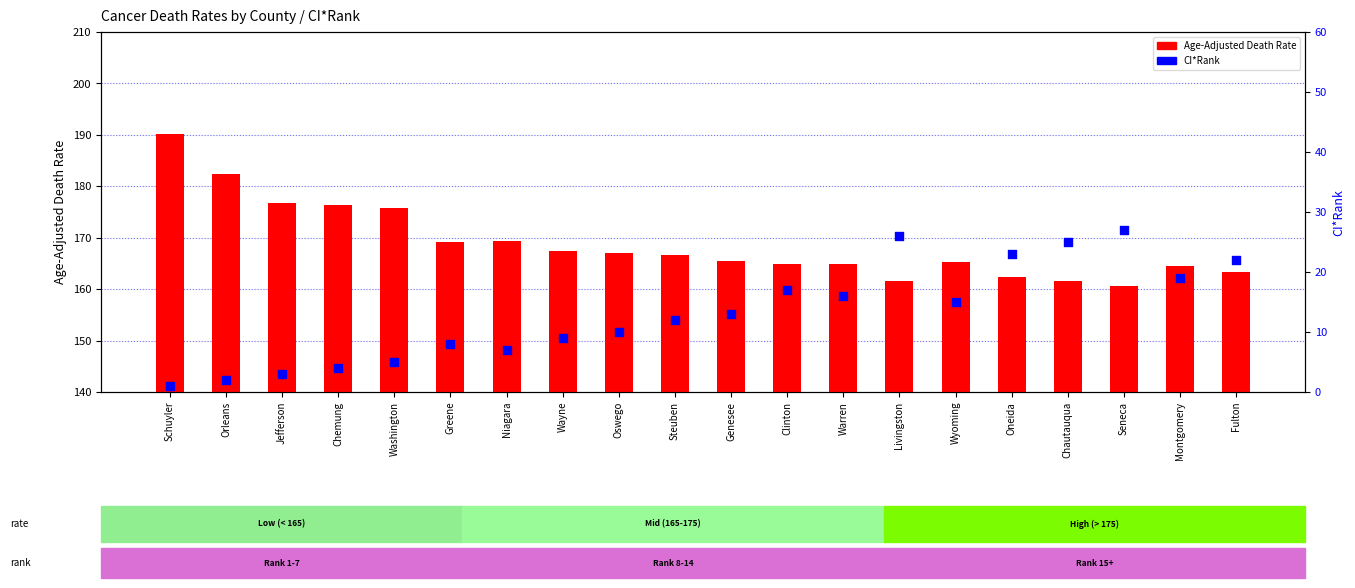

Which series contains the highest Y value?

Age-Adjusted Death Rate